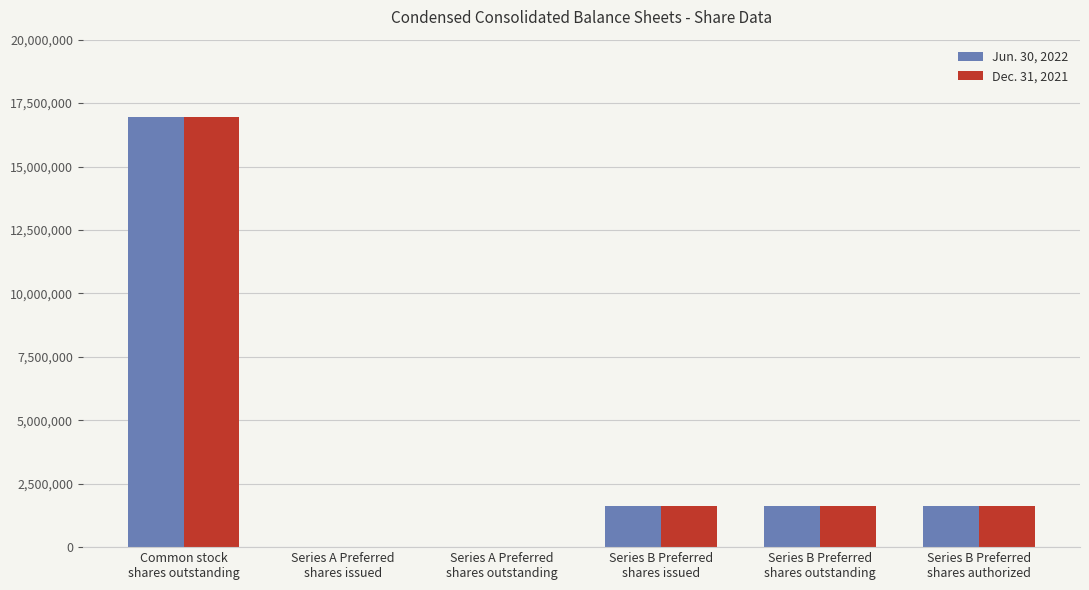

True or false: Dec. 31, 2021 has a value of 692509 at Series B Preferred
shares outstanding.

False